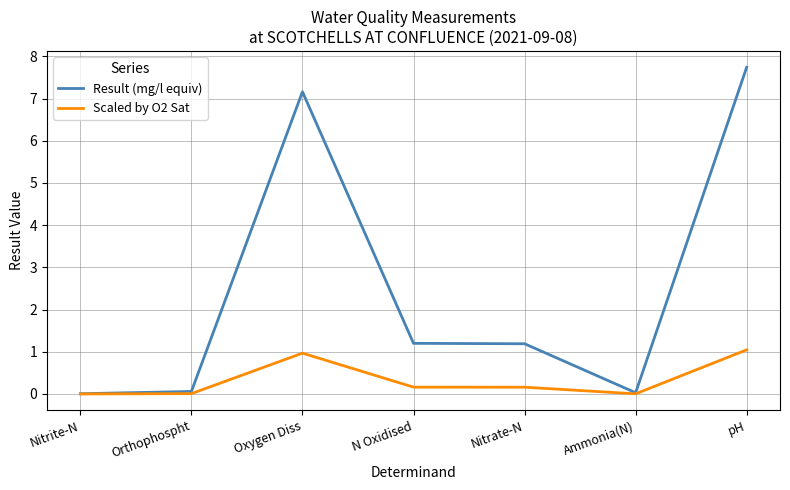

What is the sum of all Scaled by O2 Sat values?

2.3